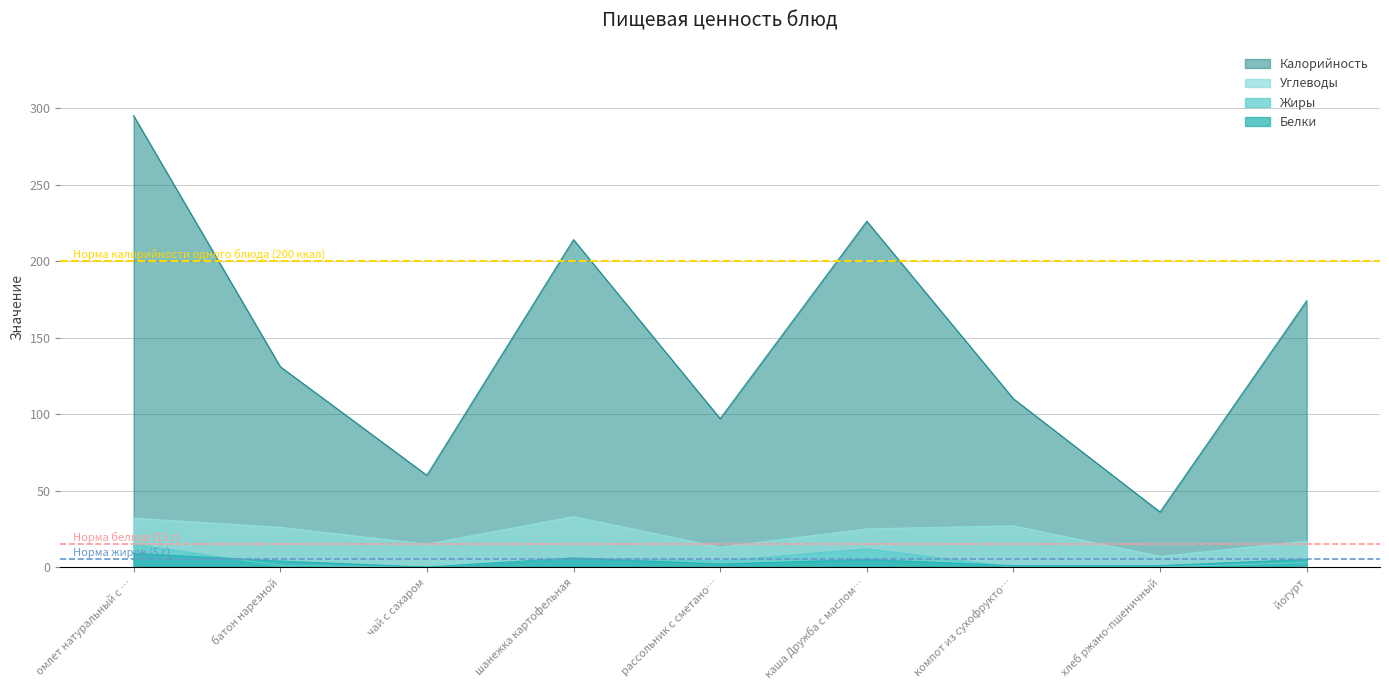

True or false: Углеводы and Жиры cross at least once.

False